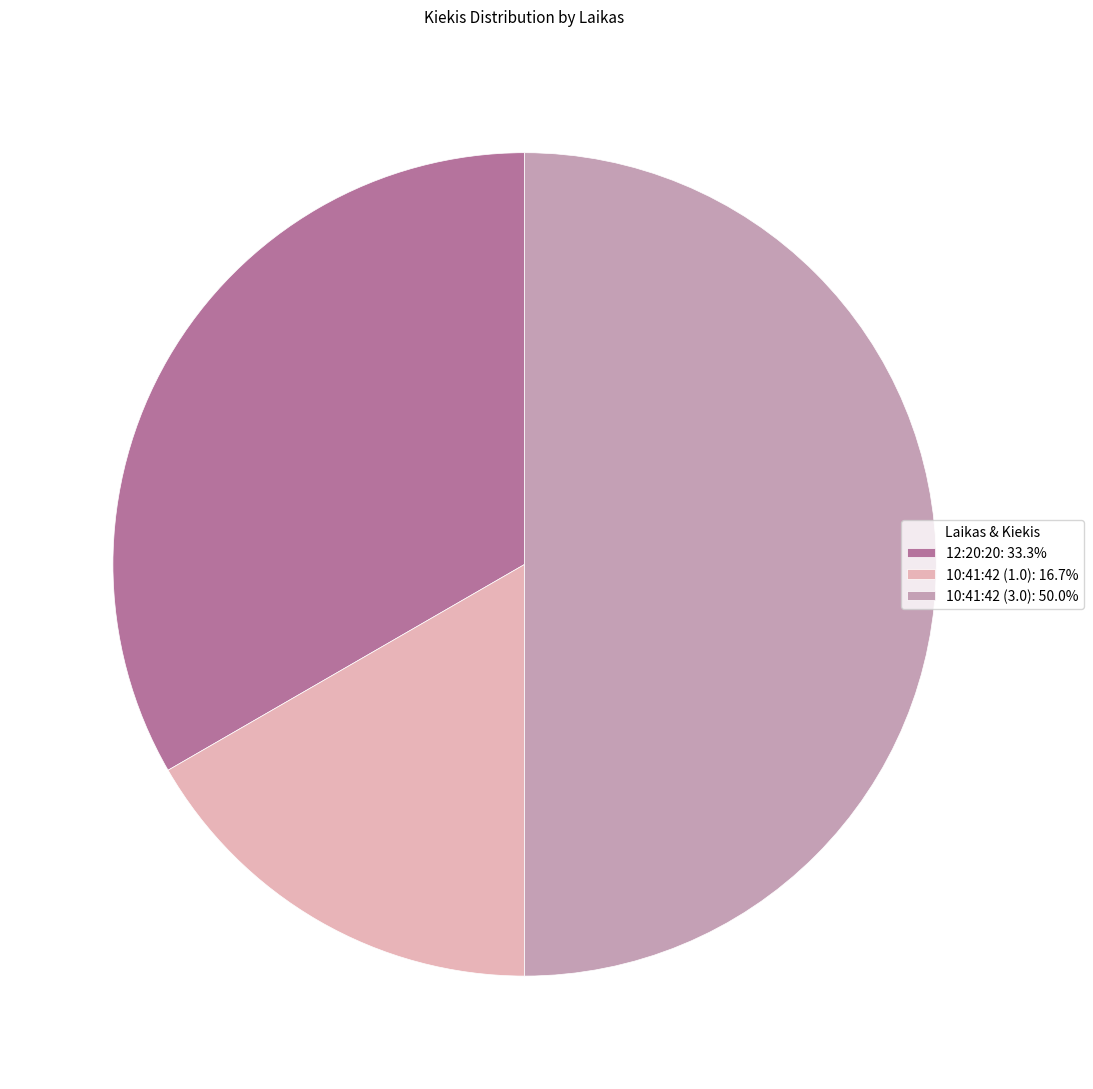

Does 10:41:42 (1.0) represent more than half of the total?

No